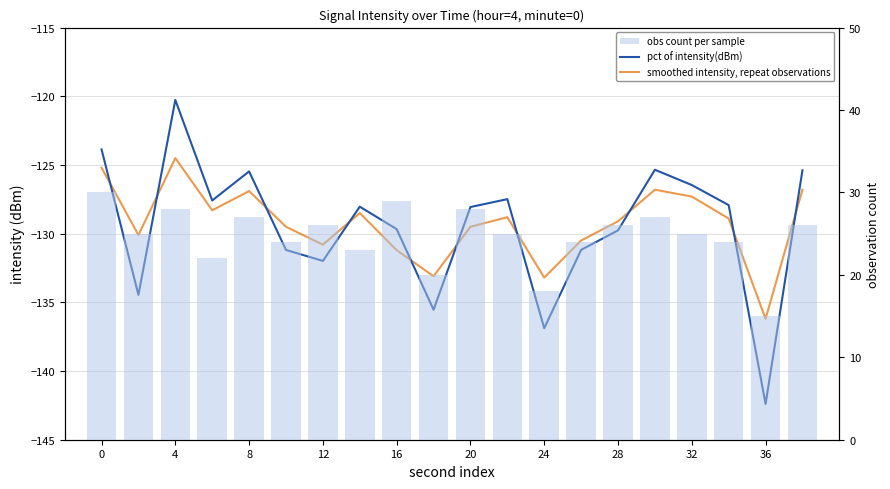

The value of pct of intensity(dBm) at 19 is -125.4. True or false?

True